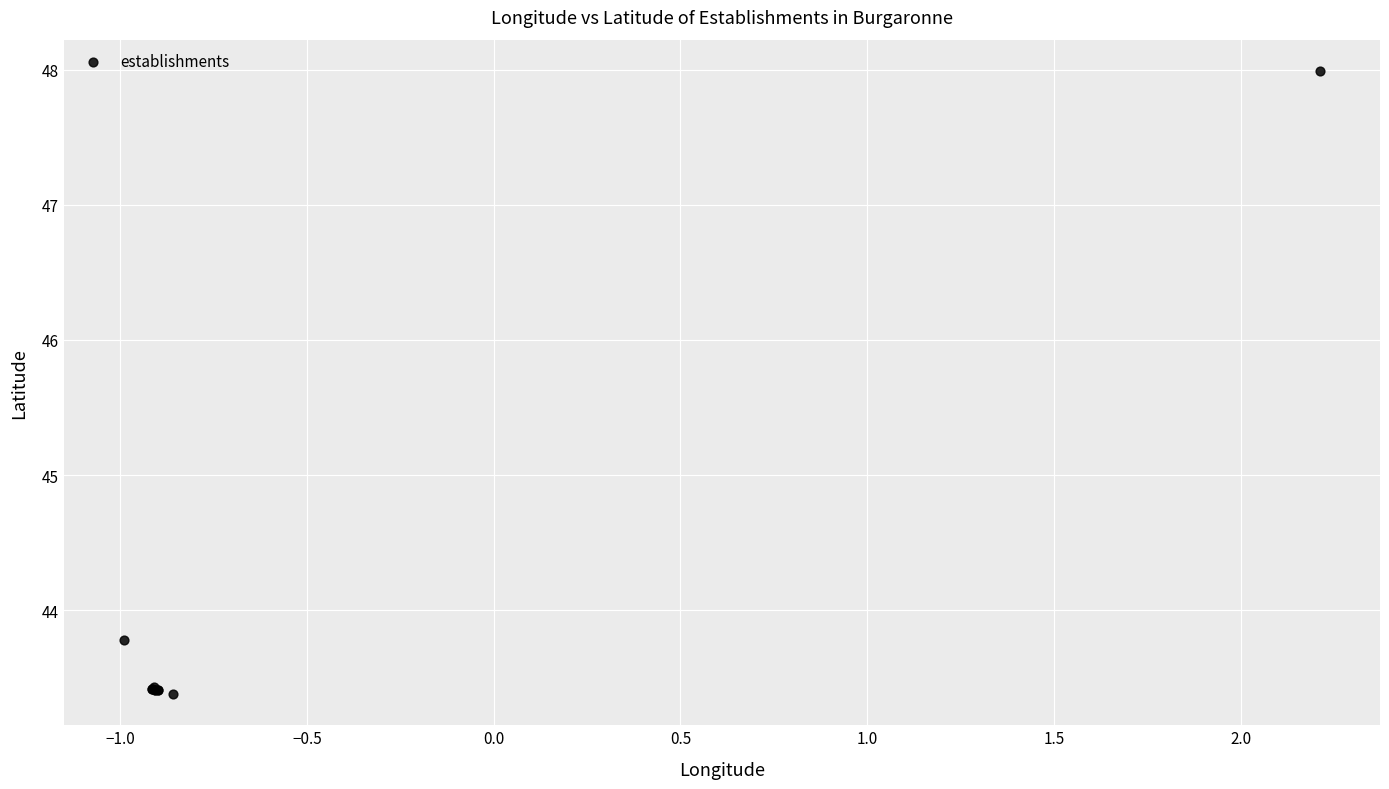

What Y value in the scatter plot is closest to 45?

43.8